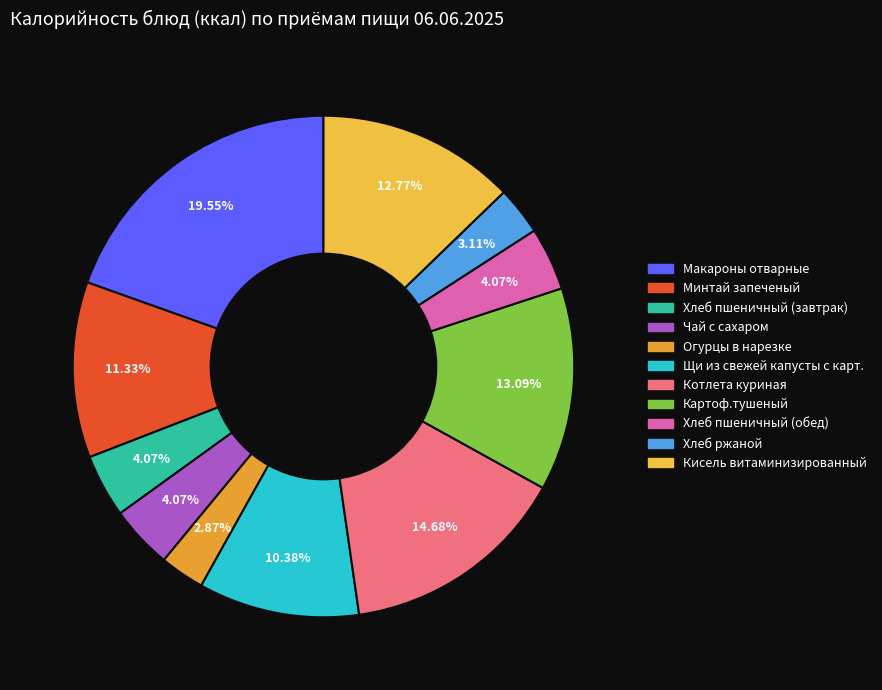

To the nearest percent, what percentage of the pie is Хлеб ржаной?

3%